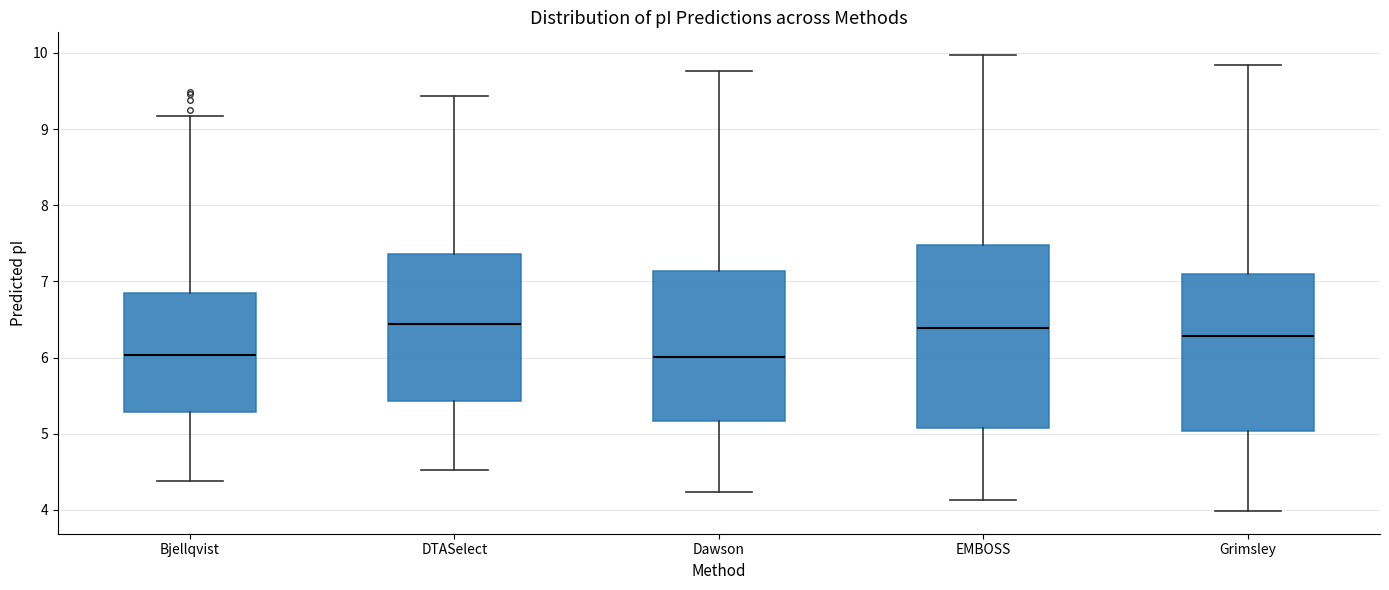

Reading left to right, read every box against the y-axis: the position of its median line, the range the box covers, and the ends of its whiskers. The values are not printed on the chart, so give them approximately, as read against the axis.

Bjellqvist: median 6.0, box 5.3 to 6.8, whiskers 4.4 to 9.2
DTASelect: median 6.4, box 5.4 to 7.4, whiskers 4.5 to 9.4
Dawson: median 6.0, box 5.2 to 7.1, whiskers 4.2 to 9.8
EMBOSS: median 6.4, box 5.1 to 7.5, whiskers 4.1 to 10.0
Grimsley: median 6.3, box 5.0 to 7.1, whiskers 4.0 to 9.8